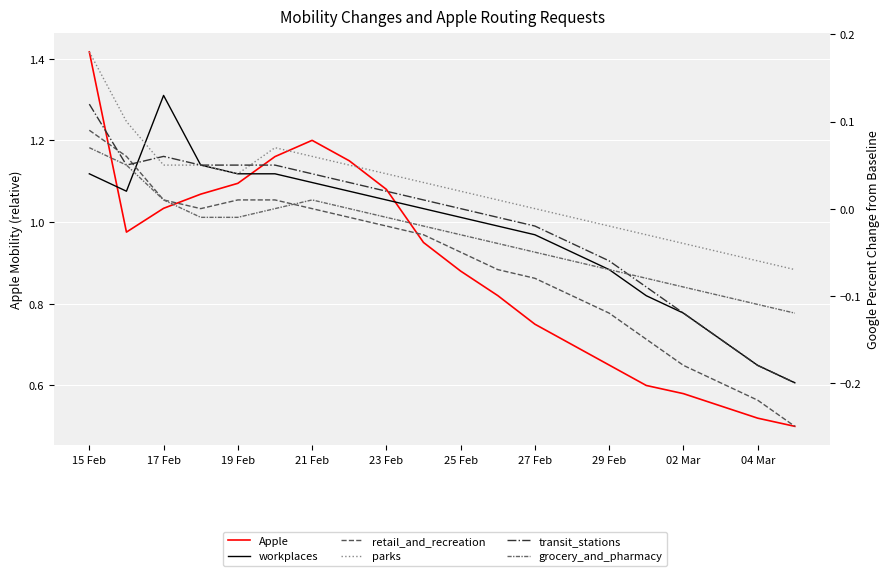

What are all the series names shown in the legend?

Apple, workplaces, retail_and_recreation, parks, transit_stations, grocery_and_pharmacy